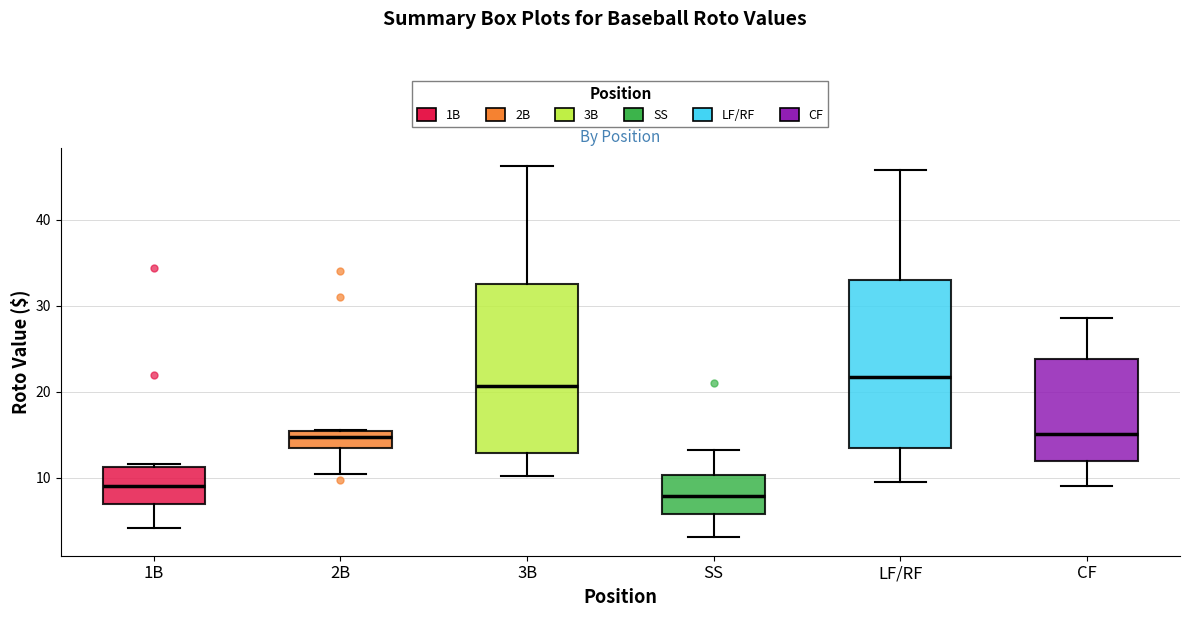

Which box's median line is the lowest?

SS